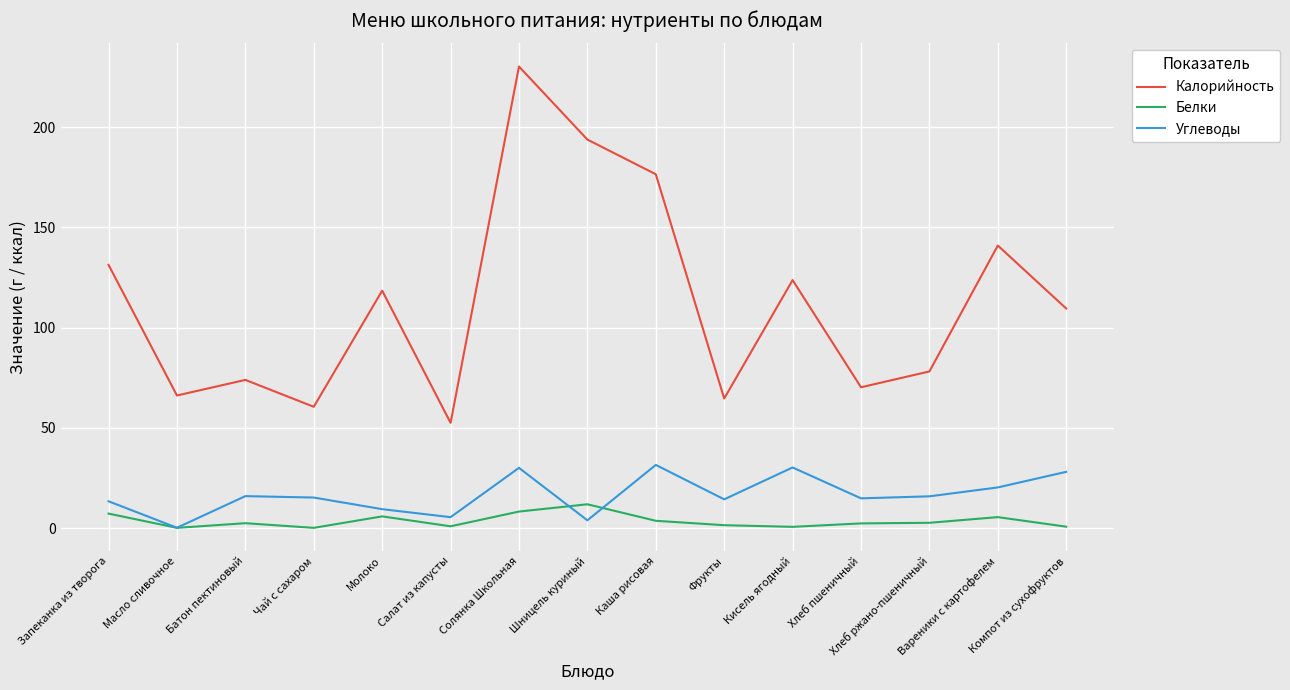

List the series in order of their peak value, lowest first.

Белки, Углеводы, Калорийность